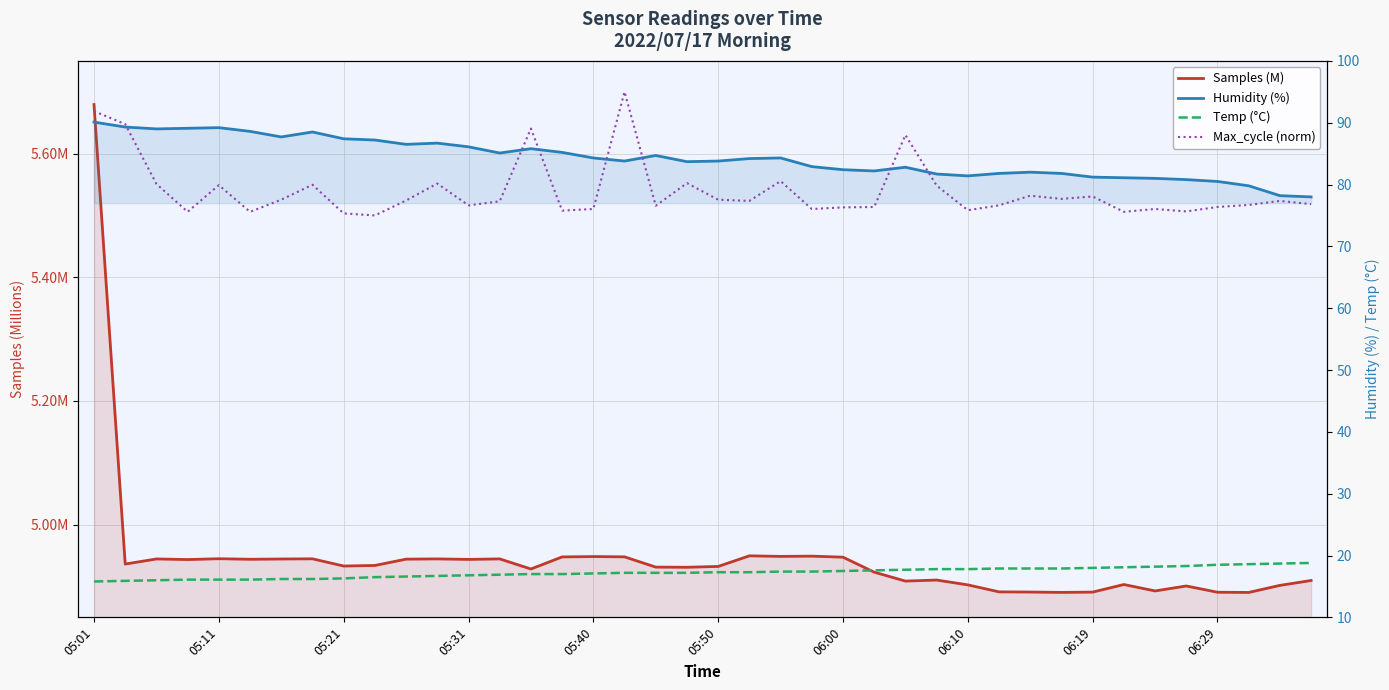

What is the difference between the highest and lowest values at 39?

73.1